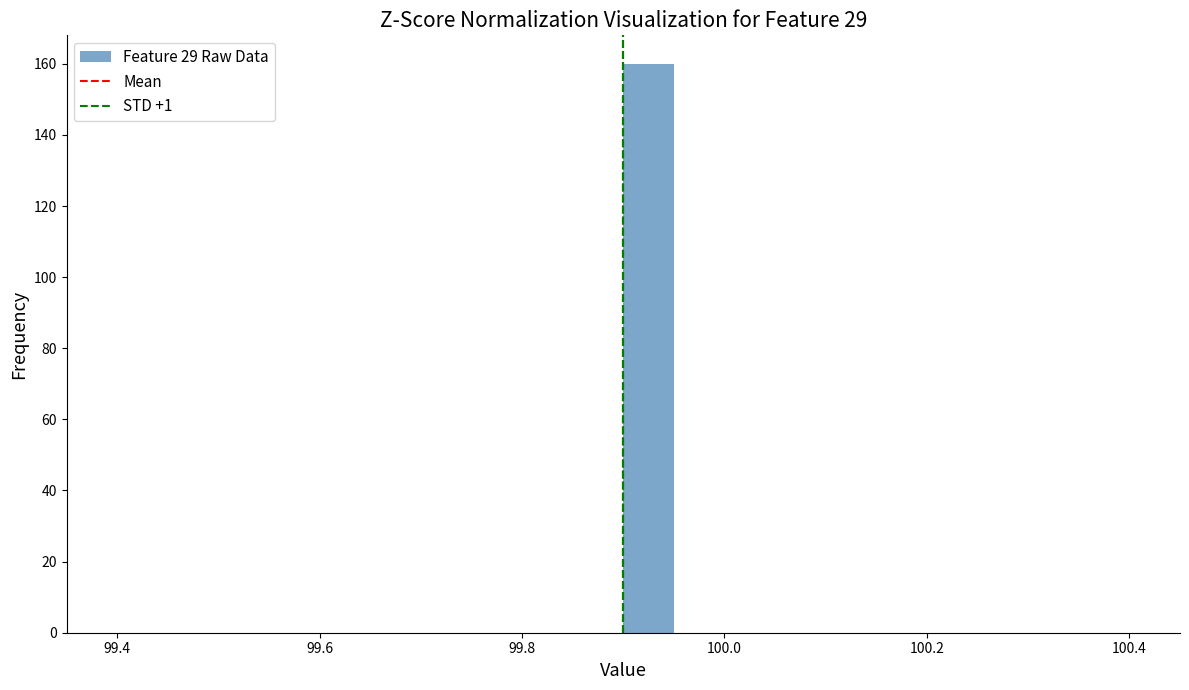

Read against the x-axis, roughly where is the centre of the tallest bar?

99.92